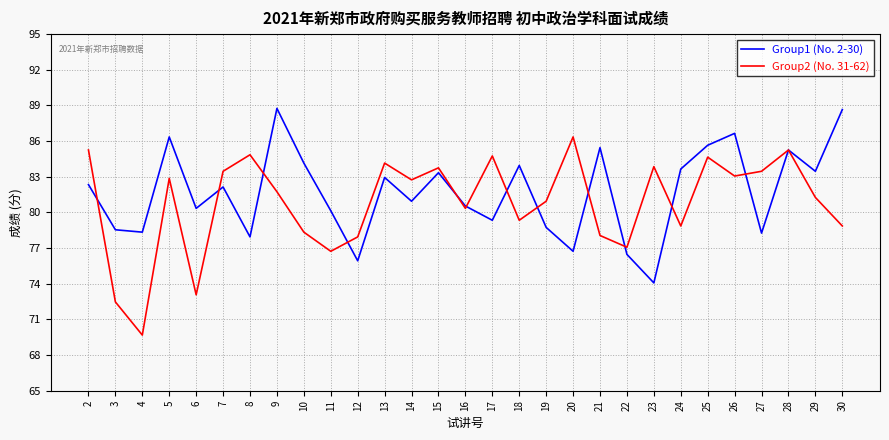

What is the smallest value displayed?

69.7